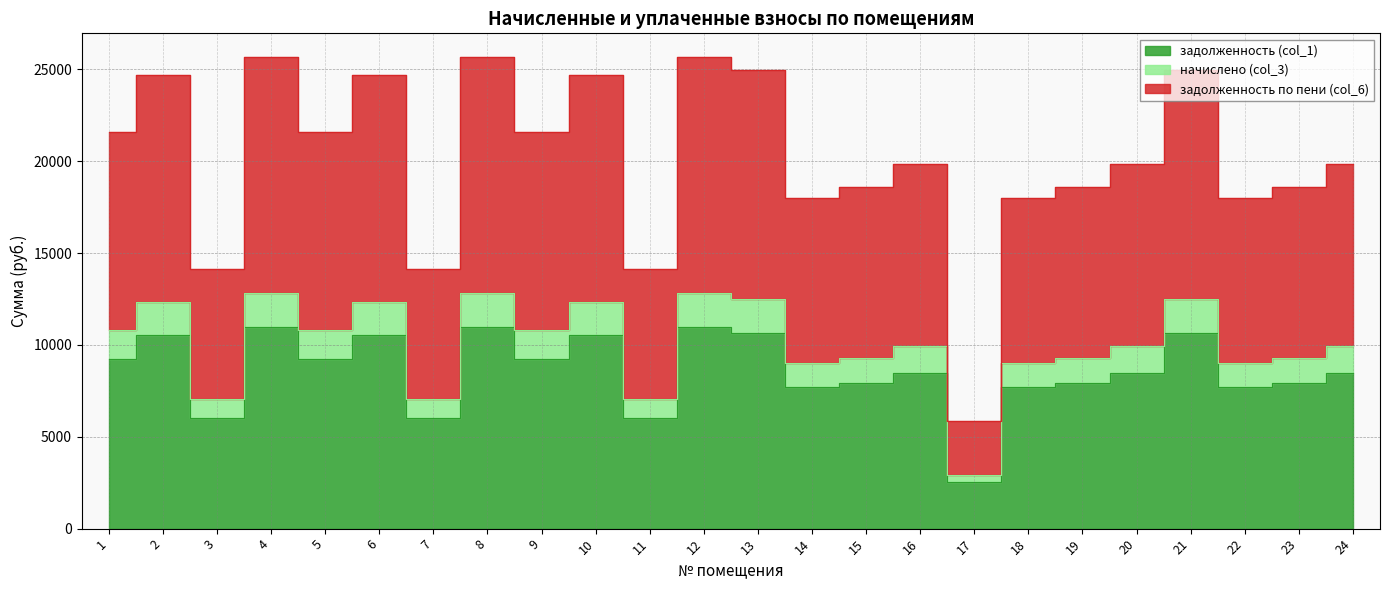

The задолженность по пени (col_6) series shows 10390.6 at 20. True or false?

False